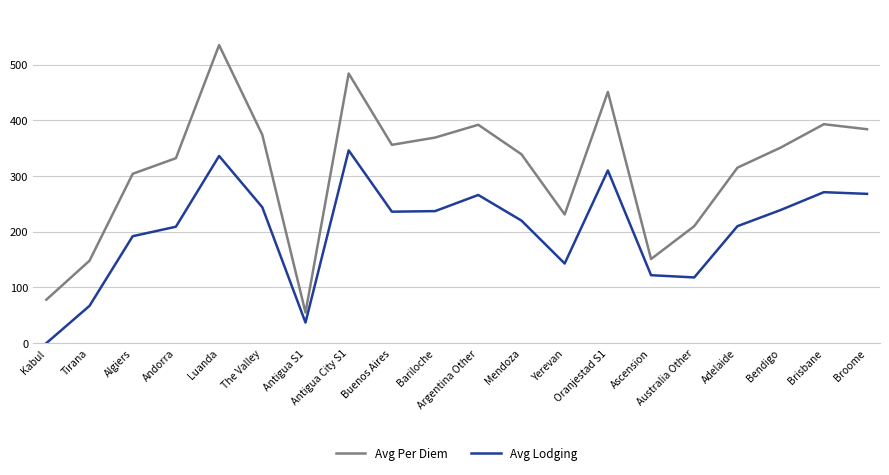

What is the greatest value displayed?

535